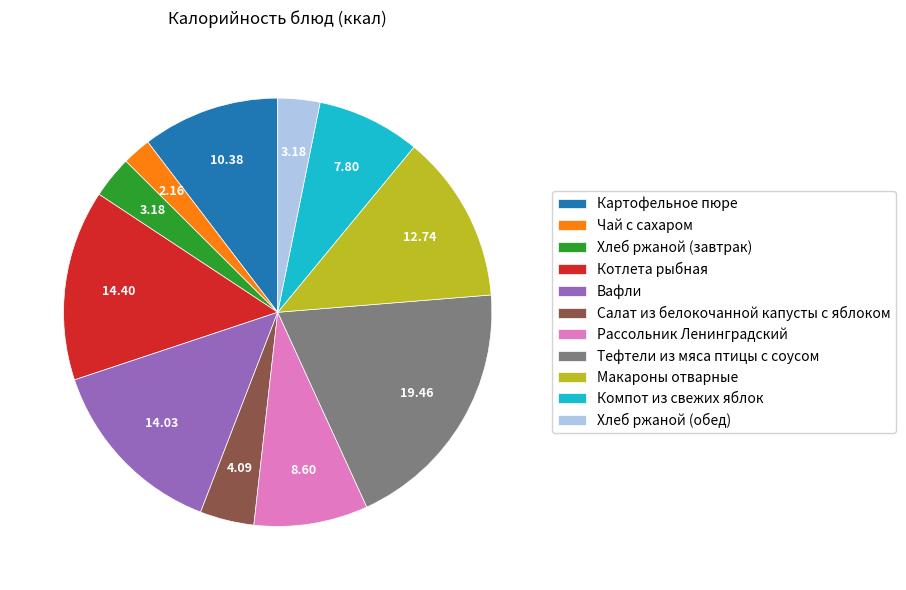

How many slices are in this pie chart?

11